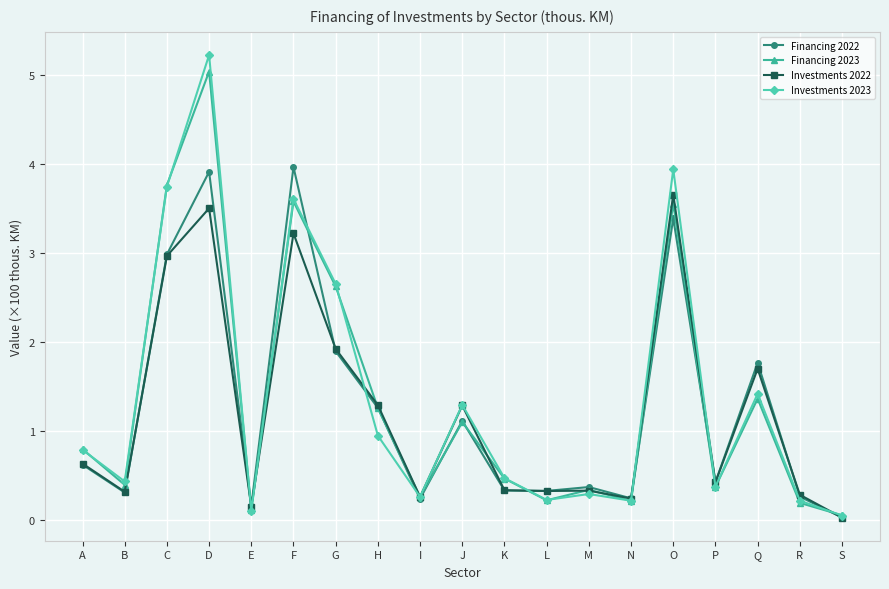

Is it true that Financing 2023 equals 0.3 at M?

True